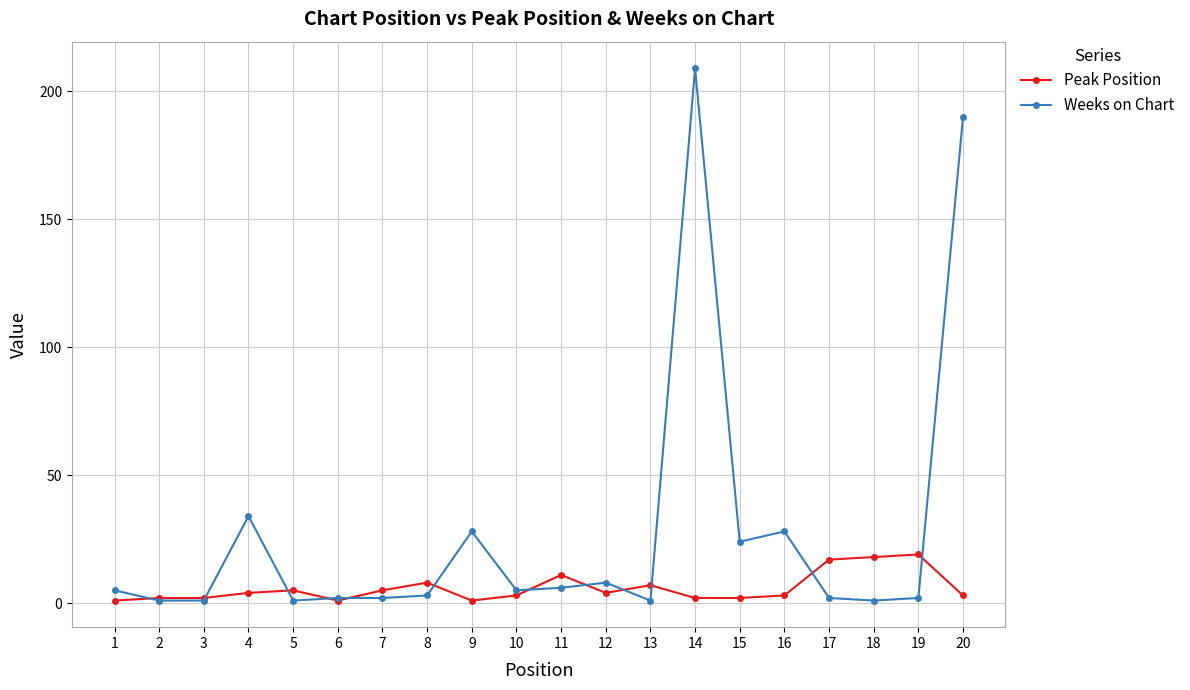

How many values in the Peak Position series are below 4?

10